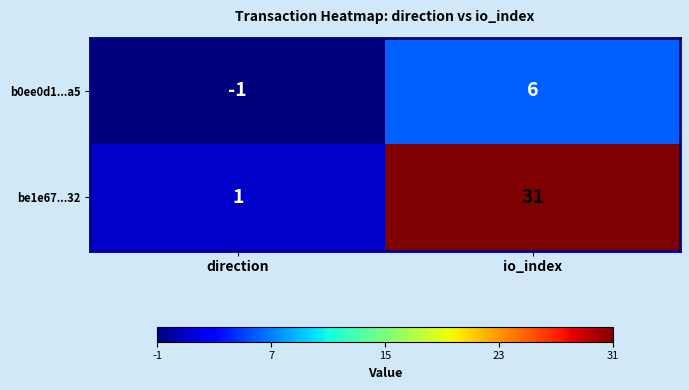

Count the number of categories in the chart.

2